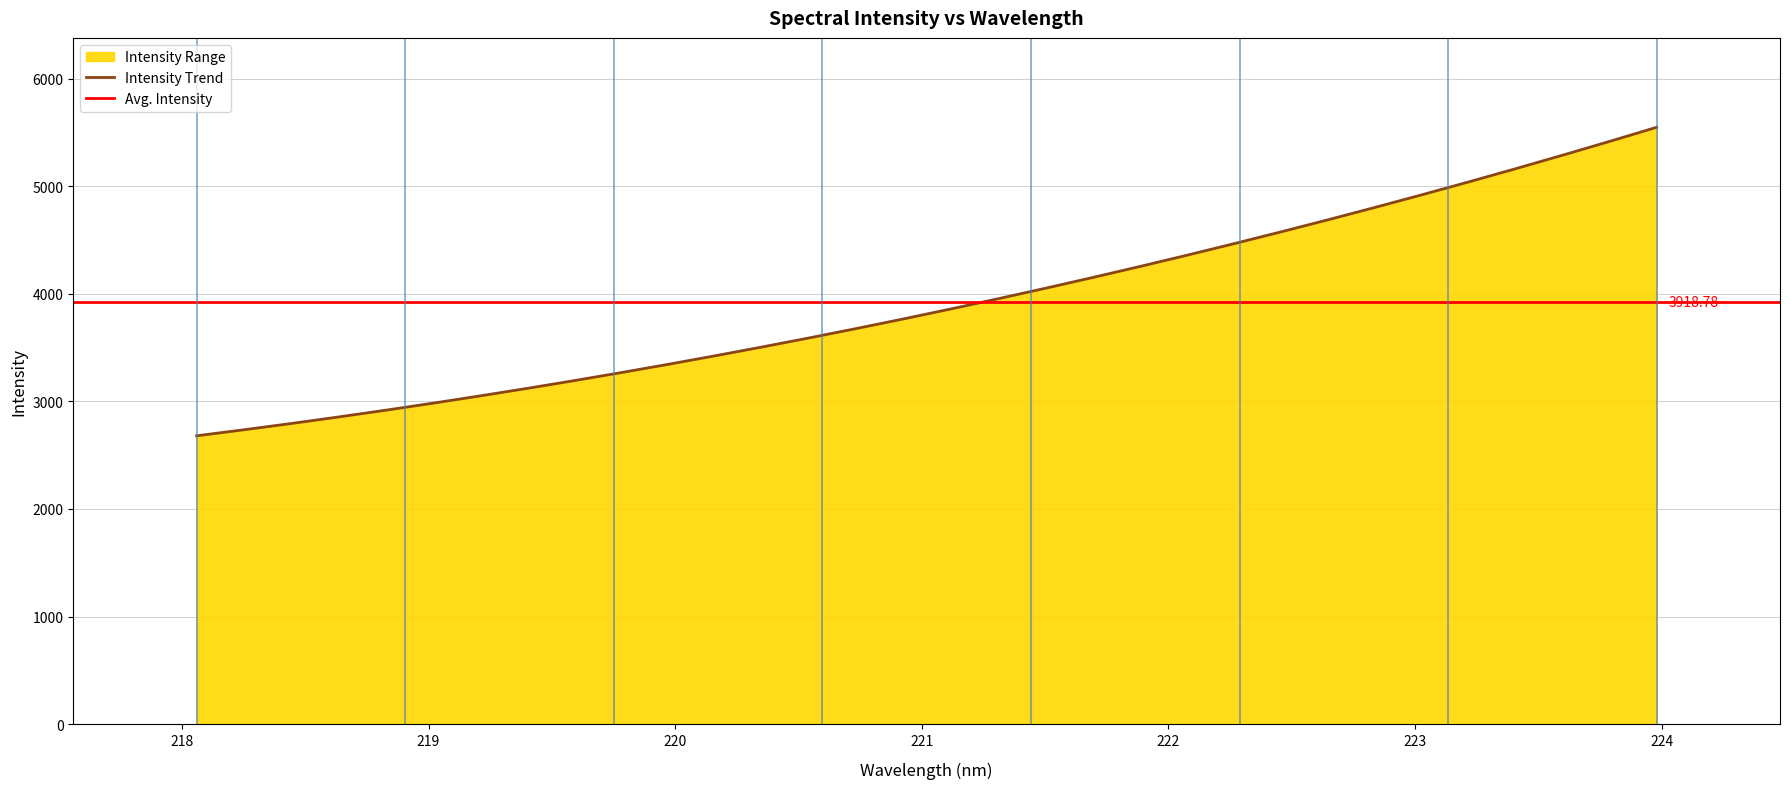

At which label is the value closest to 4113?

221.6902